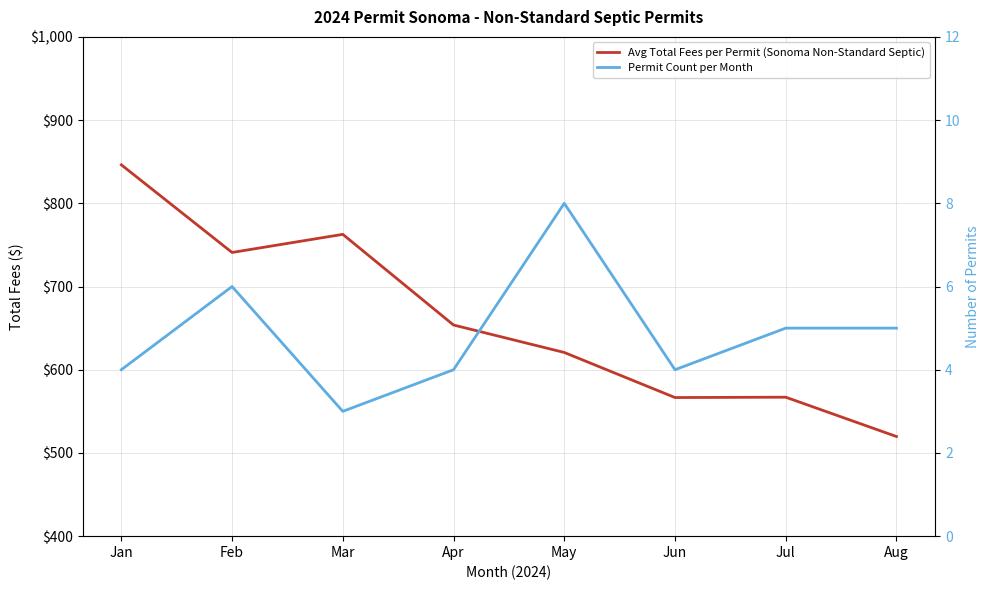

The value of Permit Count per Month at Apr is 4.0. True or false?

True